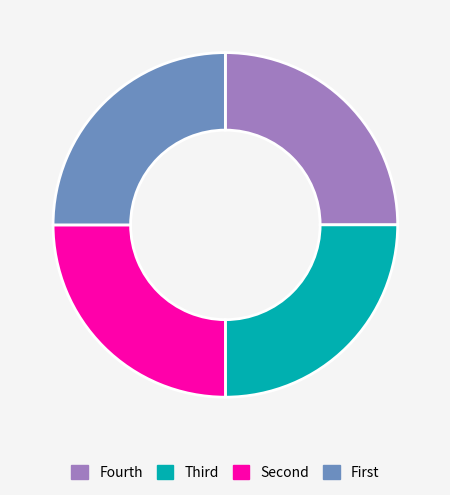

Does Fourth account for over 50% of the chart?

No